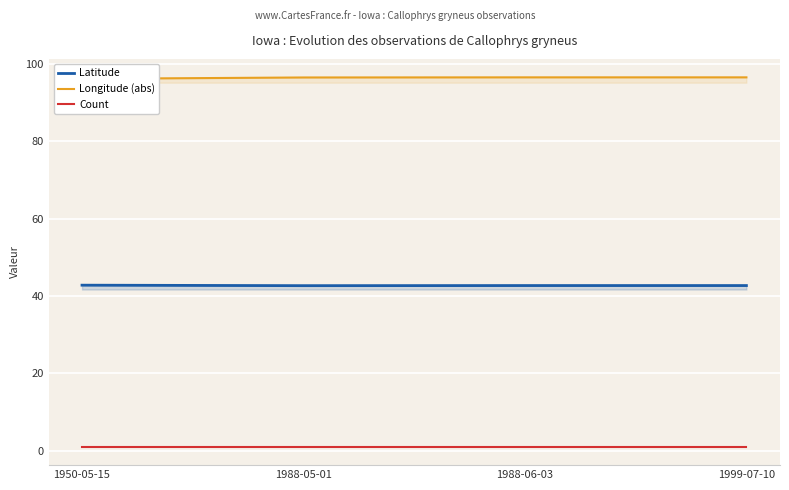

True or false: Longitude (abs) has a value of 96.5 at 1999-07-10.

True